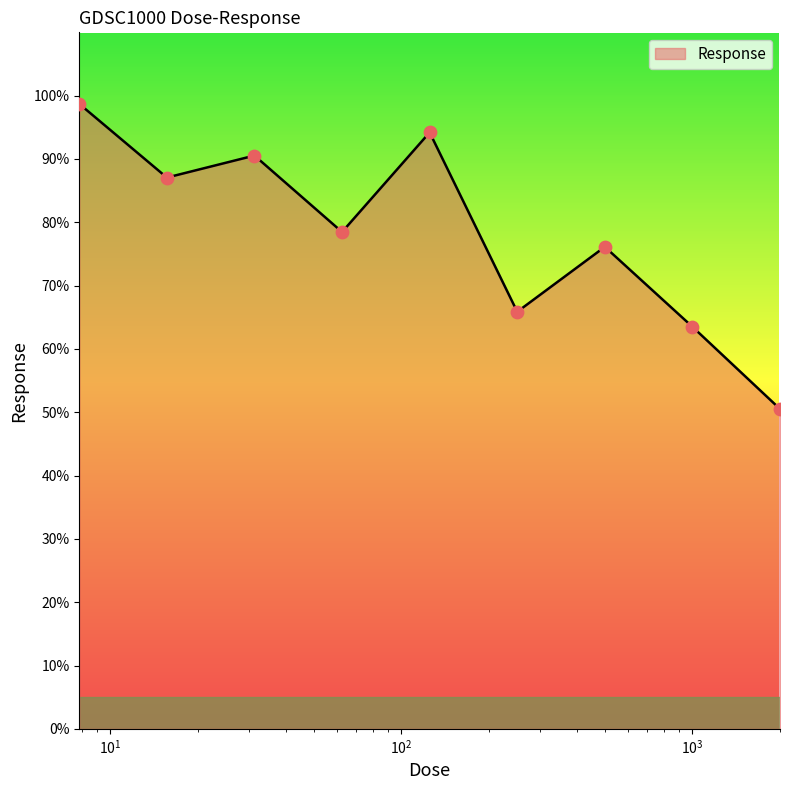

What is the difference between the maximum and minimum values?

48.2